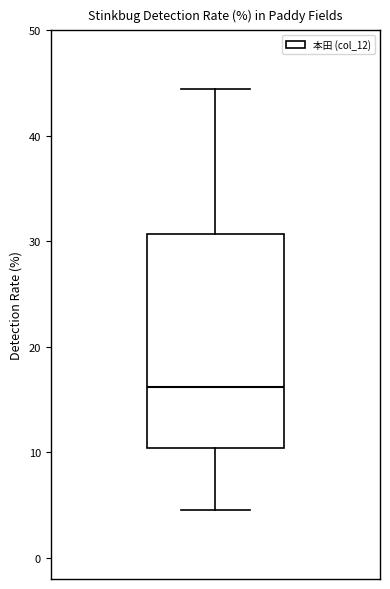

Where does the lower whisker of the box end on the y-axis? The values are not printed on the chart, so give them approximately, as read against the axis.

5